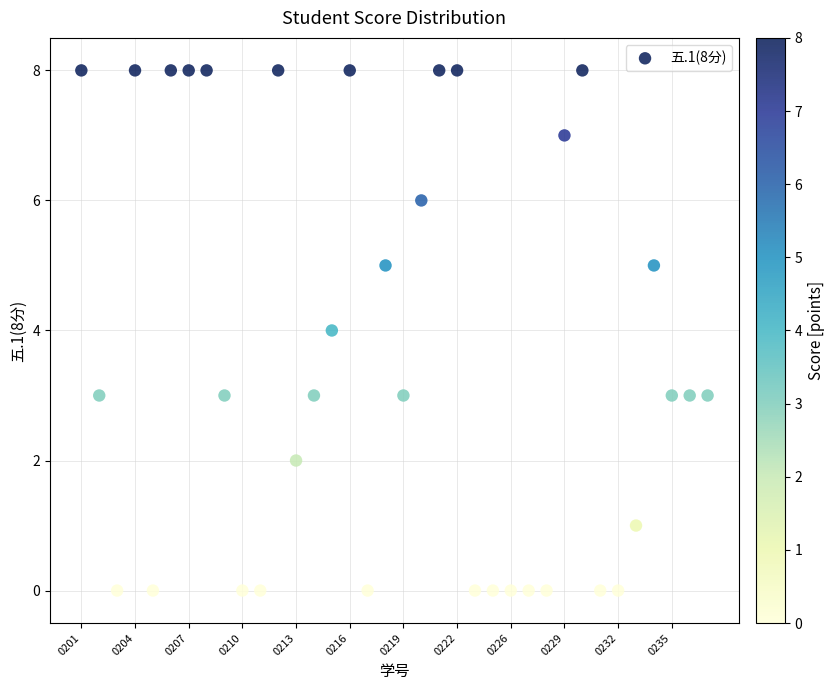

What is the range of Y values (max minus min)?

8